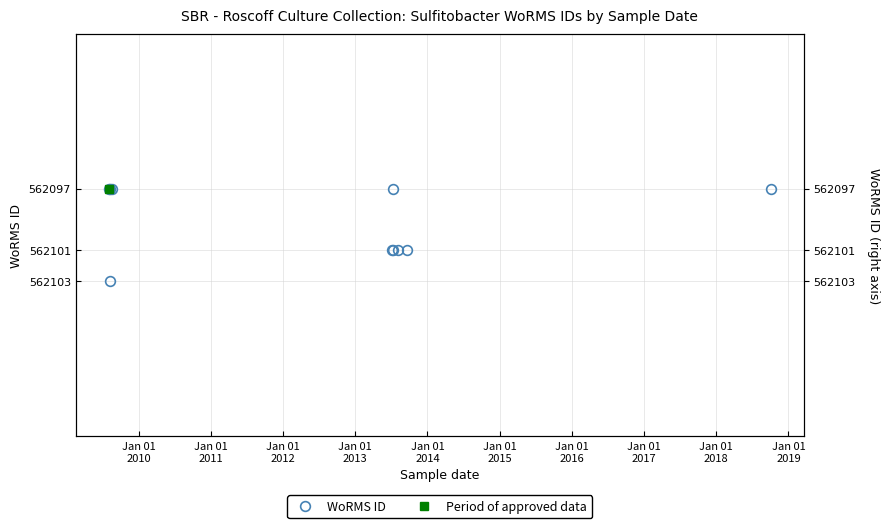

How many interior local peaks (higher than both neighbors) does the data have?

1